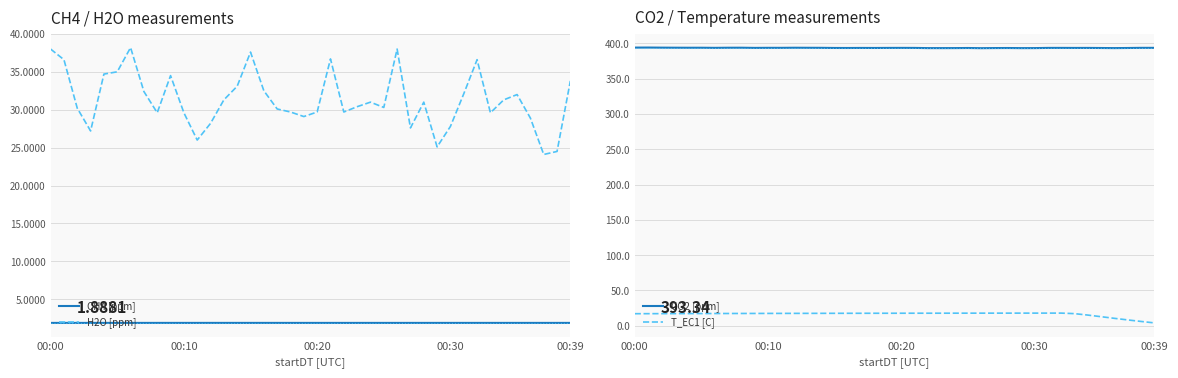

What is the sum of the CO2 [ppm] values at 36 and 24?

786.9